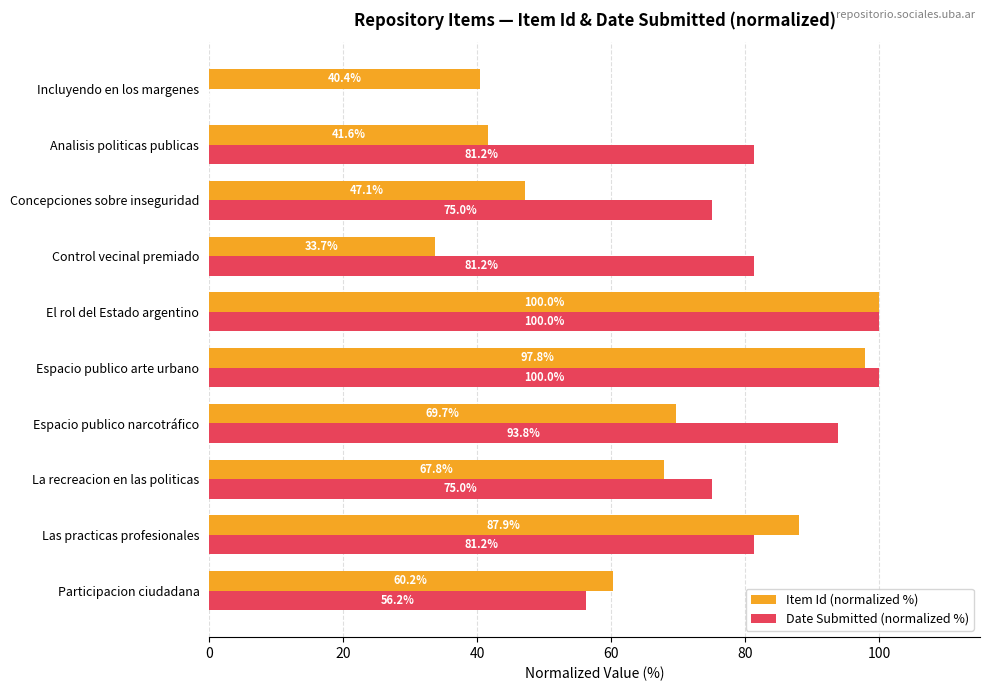

What is the maximum value for Item Id (normalized %)?

100.0